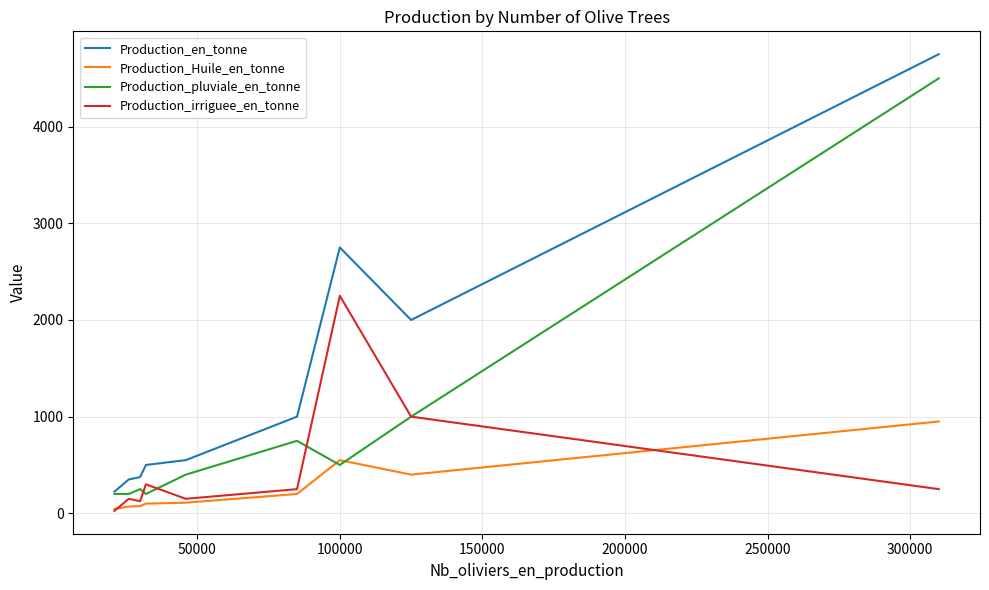

Rank the series by their average value, from highest to lowest.

Production_en_tonne, Production_pluviale_en_tonne, Production_irriguee_en_tonne, Production_Huile_en_tonne